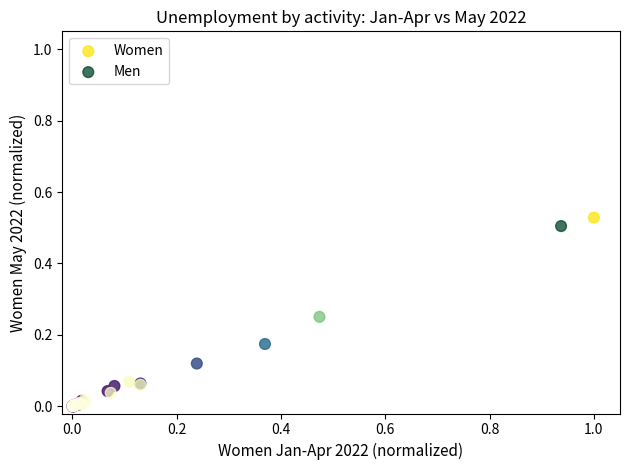

Which series has the largest Y range (max minus min)?

Women